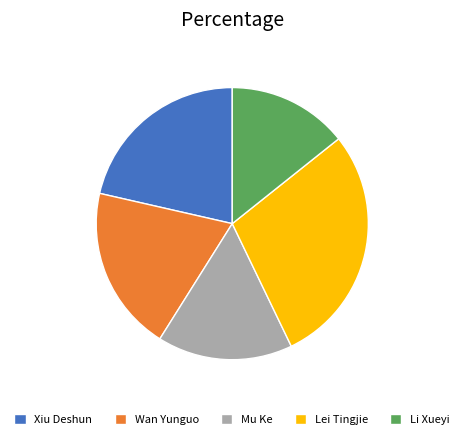

Is there any slice that represents more than half of the pie?

No